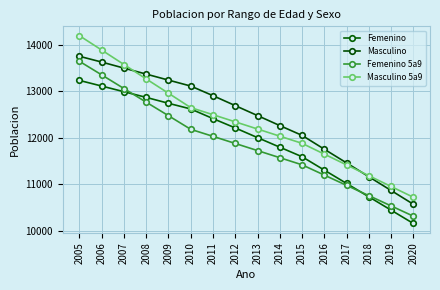

Count the number of data series in this chart.

4